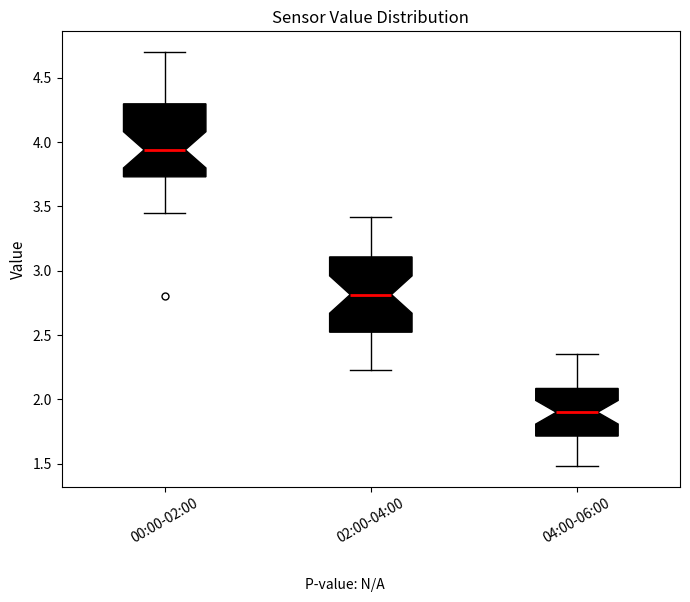

Where is the upper edge of the box for 04:00-06:00 on the y-axis? The values are not printed on the chart, so give them approximately, as read against the axis.

2.10